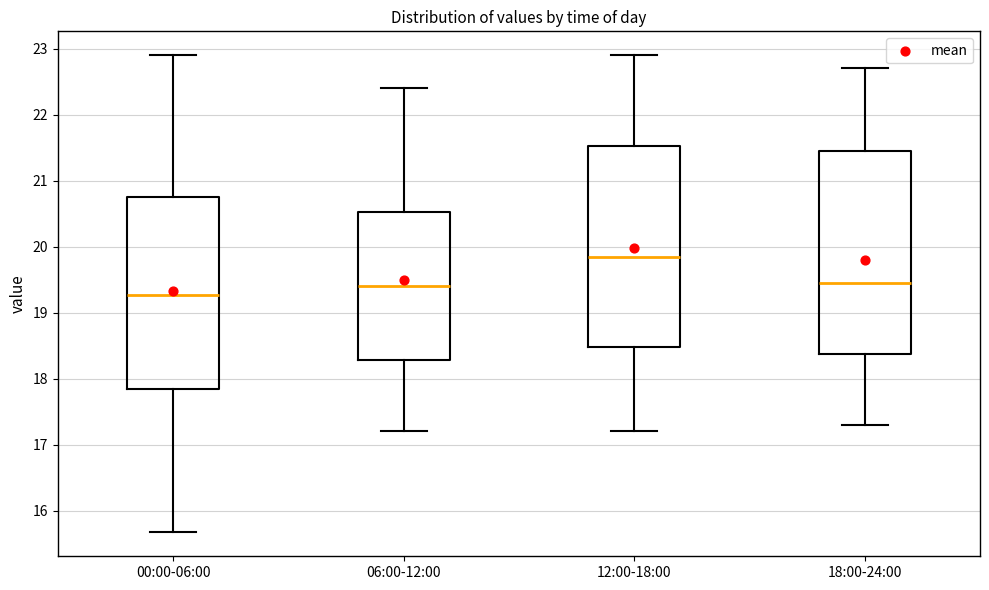

Which box's median line is the lowest?

00:00-06:00